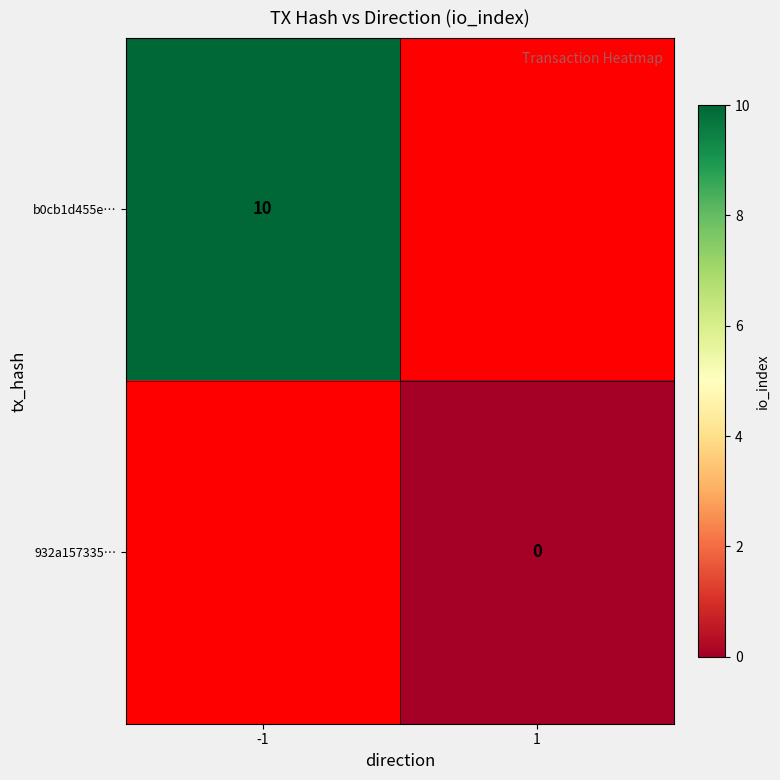

How many categories are shown in the chart?

2